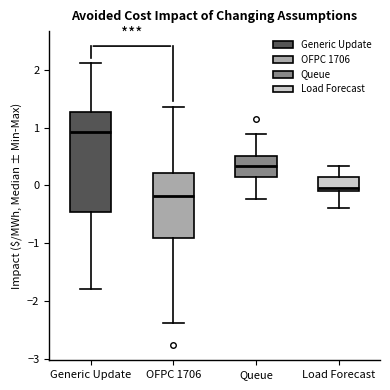

Where does the median line of the box for Queue sit on the y-axis? The values are not printed on the chart, so give them approximately, as read against the axis.

0.3